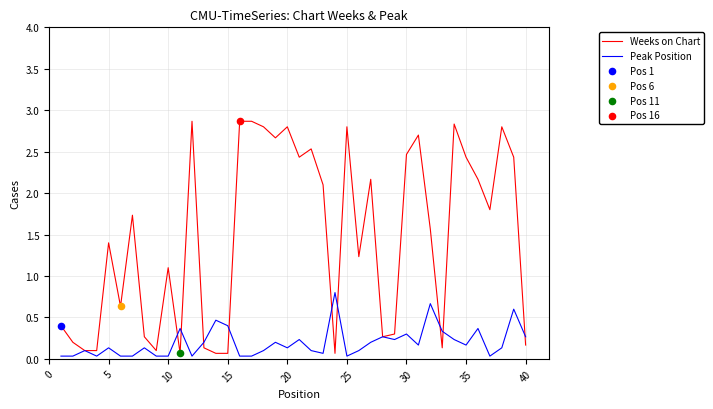

Which series has the widest spread of values?

Weeks on Chart